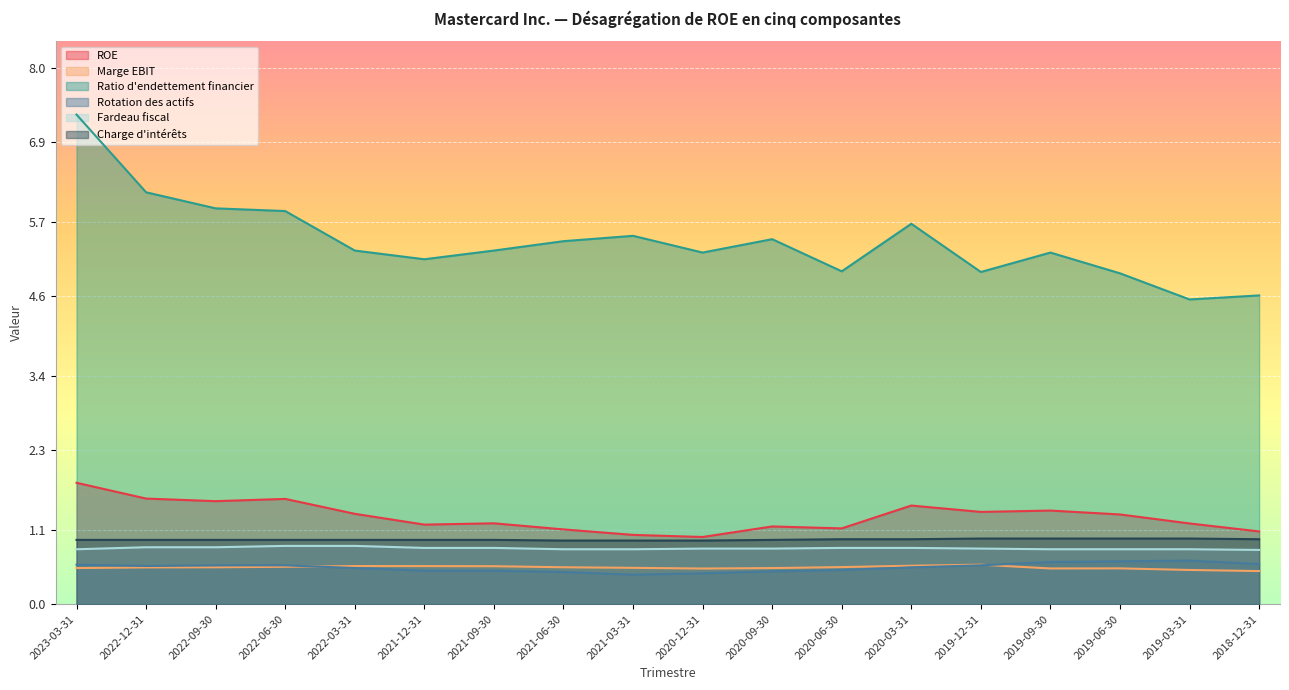

At which category is the sum across all series the highest?

2023-03-31